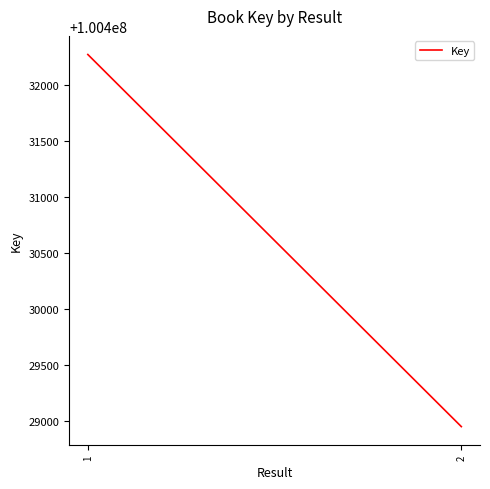

What is the maximum value shown in the chart?

100432275